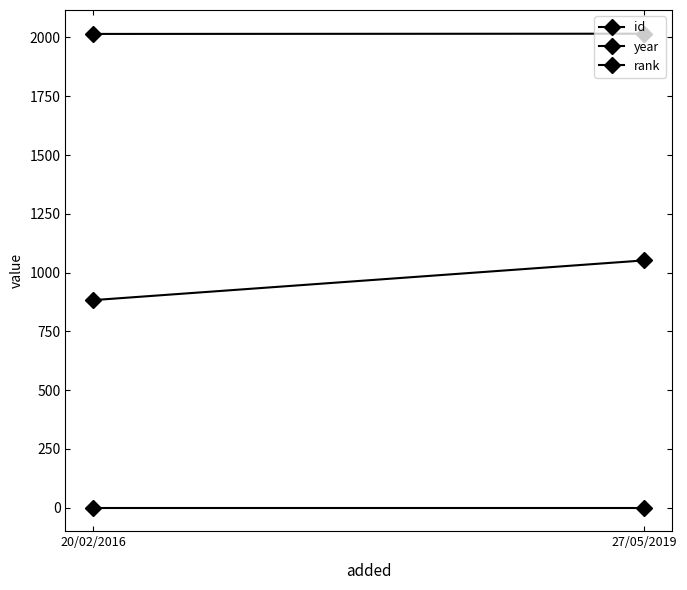

Rank the series at 27/05/2019 from lowest to highest value.

rank, id, year